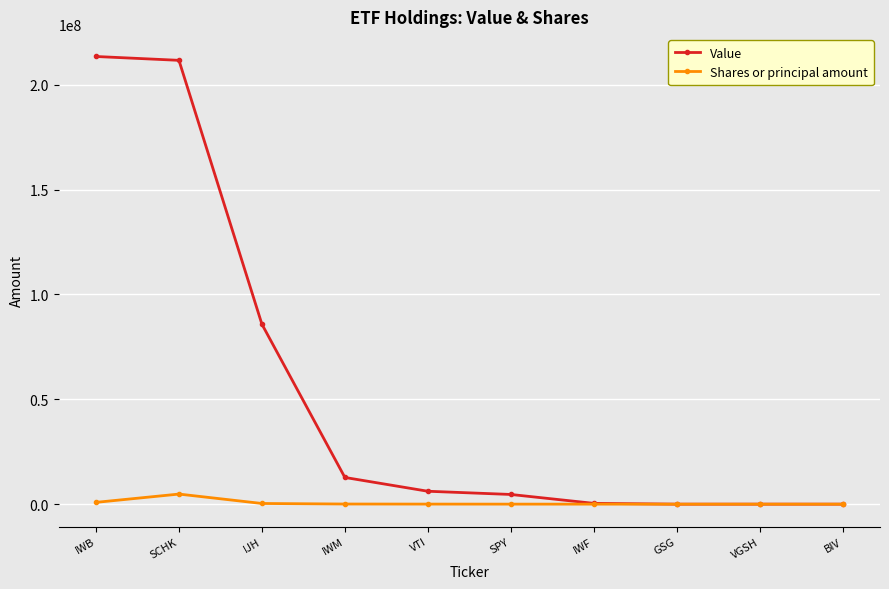

True or false: Shares or principal amount has more than 0 points higher than both neighbors.

True